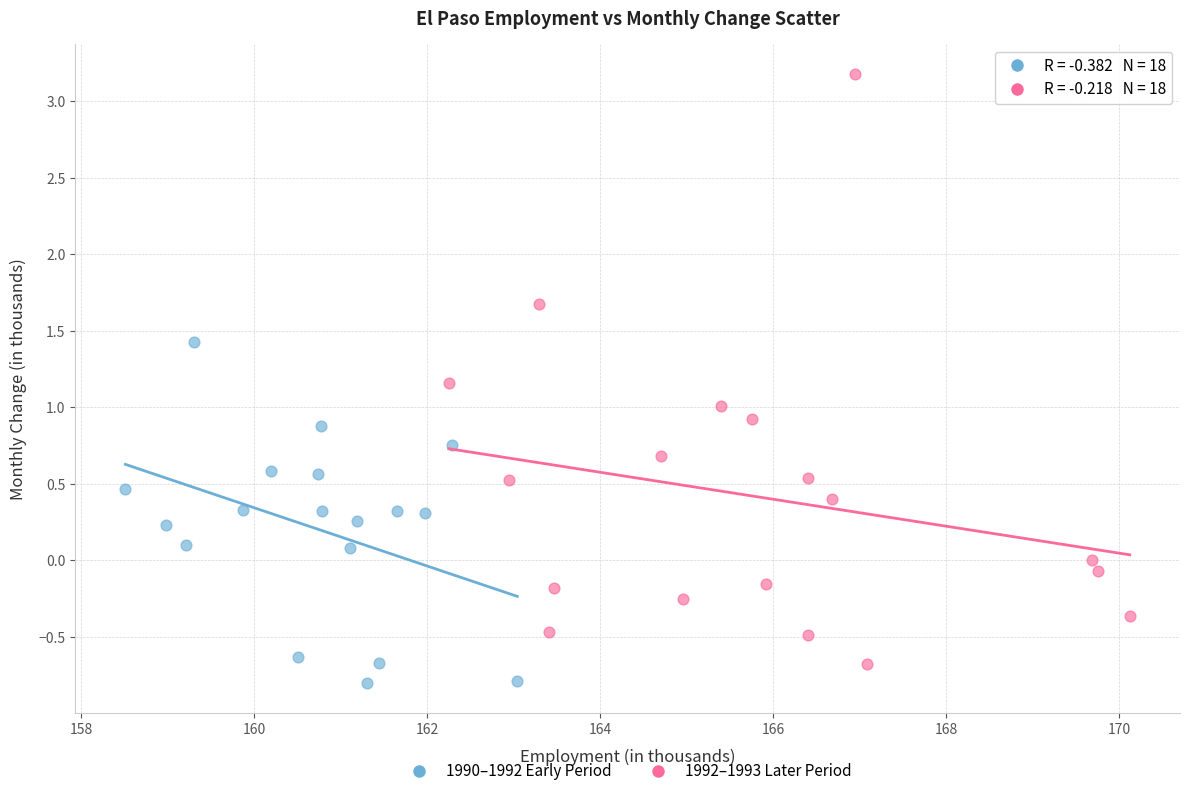

Which series reaches the maximum Y coordinate?

1992–1993 Later Period